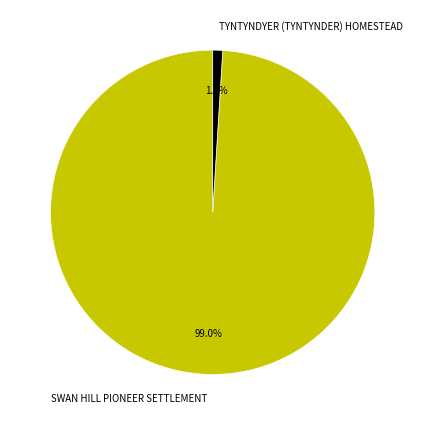

The TYNTYNDYER (TYNTYNDER) HOMESTEAD slice represents 11% of the pie. True or false?

False